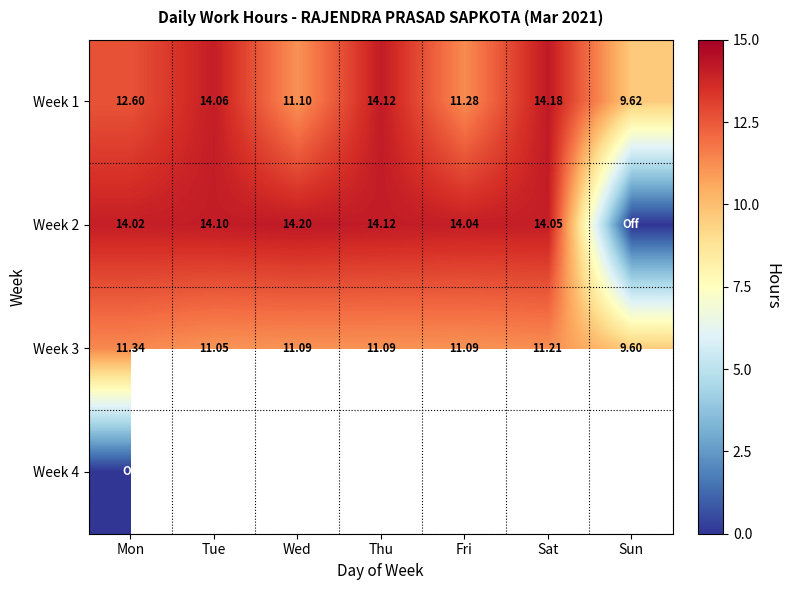

The value of Week 3 at Fri is 11.1. True or false?

True